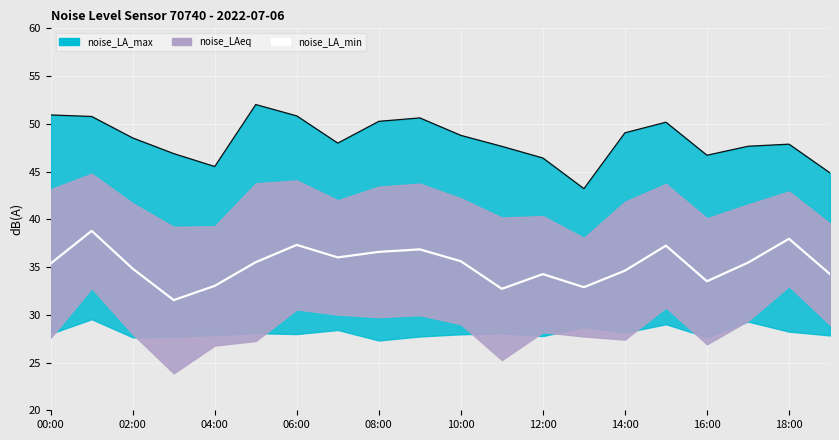

Reading left to right, transcribe all the data shown in this chart.

noise_LA_min: 35.4	38.8	34.8	31.5	33.0	35.5	37.3	36.0	36.6	36.9	35.6	32.7	34.3	32.9	34.6	37.2	33.5	35.5	38.0	34.3
noise_LA_max_line: 50.9	50.8	48.5	46.9	45.5	52.0	50.8	48.0	50.3	50.6	48.8	47.6	46.4	43.2	49.1	50.2	46.7	47.6	47.9	44.9